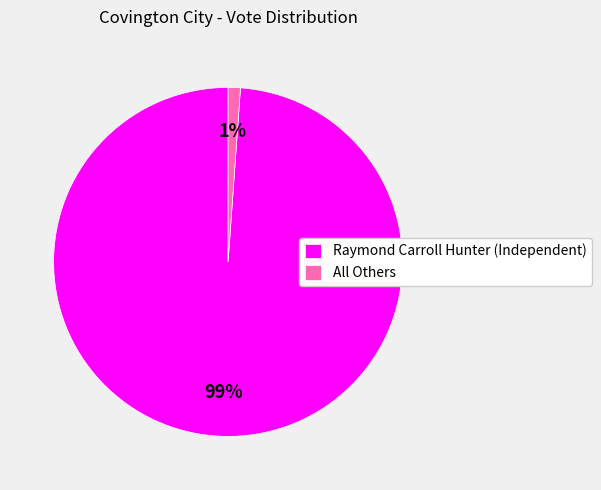

Is All Others the majority of the pie?

No